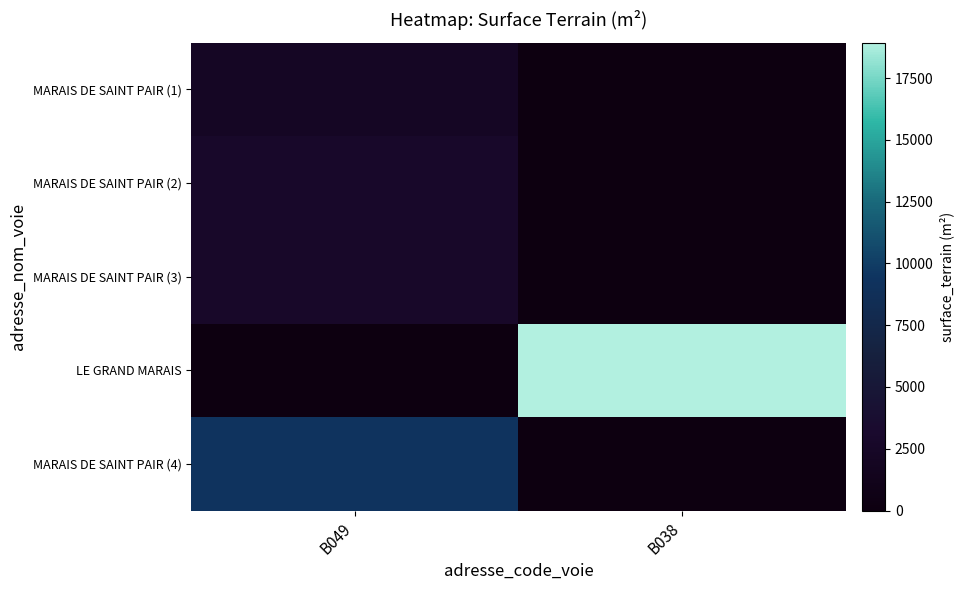

Which category has the lowest value across all series?

B038